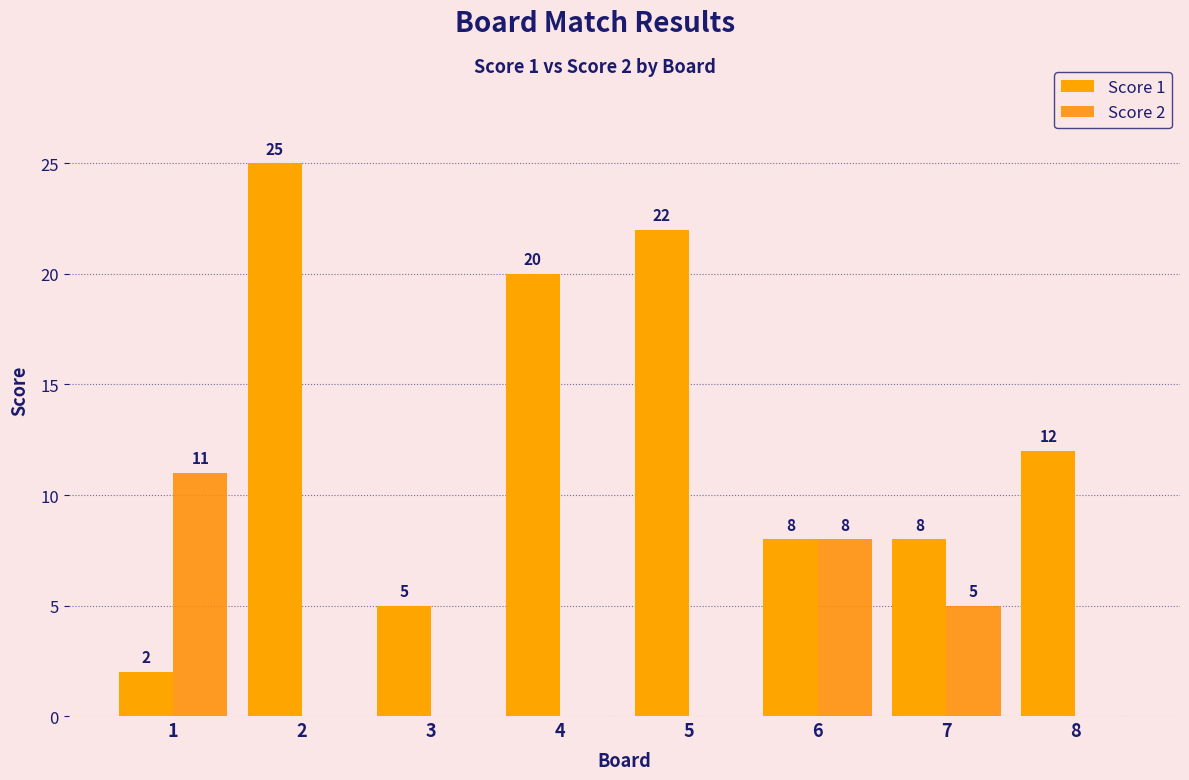

How many distinct data groups are displayed?

2